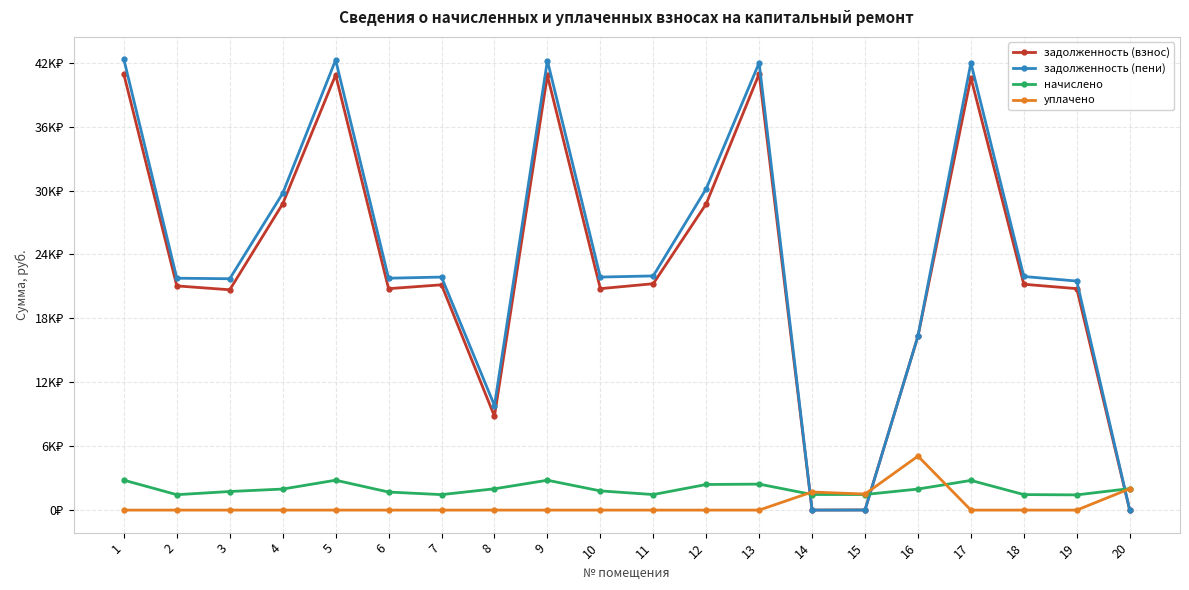

Is this an area chart (filled region under the line)?

No